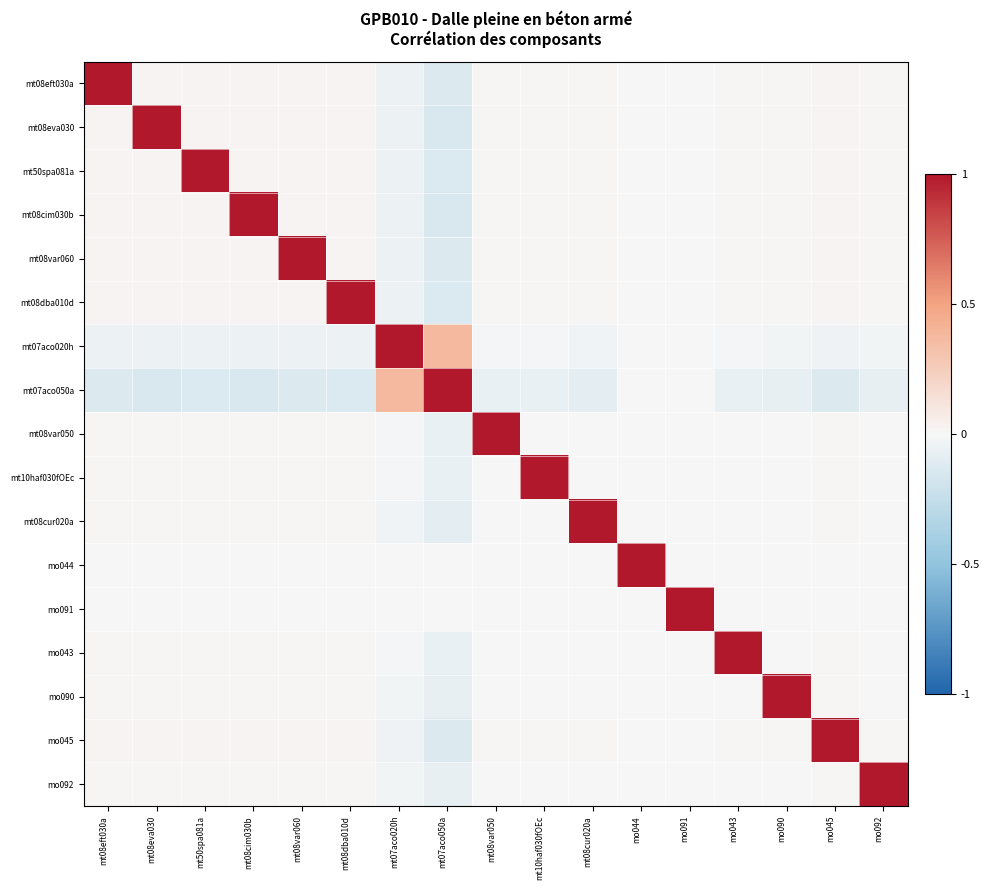

Reading right to left, extract all data points from this chart.

mt08eft030a: mo092=0.0	mo045=0.0	mo090=0.0	mo043=0.0	mo091=-0.0	mo044=-0.0	mt08cur020a=0.0	mt10haf030fOEc=0.0	mt08var050=0.0	mt07aco050a=-0.1	mt07aco020h=-0.0	mt08dba010d=0.0	mt08var060=0.0	mt08cim030b=0.0	mt50spa081a=0.0	mt08eva030=0.0	mt08eft030a=1.0
mt08eva030: mo092=0.0	mo045=0.0	mo090=0.0	mo043=0.0	mo091=-0.0	mo044=-0.0	mt08cur020a=0.0	mt10haf030fOEc=0.0	mt08var050=0.0	mt07aco050a=-0.1	mt07aco020h=-0.1	mt08dba010d=0.0	mt08var060=0.0	mt08cim030b=0.0	mt50spa081a=0.0	mt08eva030=1.0	mt08eft030a=0.0
mt50spa081a: mo092=0.0	mo045=0.0	mo090=0.0	mo043=0.0	mo091=-0.0	mo044=-0.0	mt08cur020a=0.0	mt10haf030fOEc=0.0	mt08var050=0.0	mt07aco050a=-0.1	mt07aco020h=-0.1	mt08dba010d=0.0	mt08var060=0.0	mt08cim030b=0.0	mt50spa081a=1.0	mt08eva030=0.0	mt08eft030a=0.0
mt08cim030b: mo092=0.0	mo045=0.0	mo090=0.0	mo043=0.0	mo091=-0.0	mo044=-0.0	mt08cur020a=0.0	mt10haf030fOEc=0.0	mt08var050=0.0	mt07aco050a=-0.1	mt07aco020h=-0.1	mt08dba010d=0.0	mt08var060=0.0	mt08cim030b=1.0	mt50spa081a=0.0	mt08eva030=0.0	mt08eft030a=0.0
mt08var060: mo092=0.0	mo045=0.0	mo090=0.0	mo043=0.0	mo091=-0.0	mo044=-0.0	mt08cur020a=0.0	mt10haf030fOEc=0.0	mt08var050=0.0	mt07aco050a=-0.1	mt07aco020h=-0.0	mt08dba010d=0.0	mt08var060=1.0	mt08cim030b=0.0	mt50spa081a=0.0	mt08eva030=0.0	mt08eft030a=0.0
mt08dba010d: mo092=0.0	mo045=0.0	mo090=0.0	mo043=0.0	mo091=-0.0	mo044=-0.0	mt08cur020a=0.0	mt10haf030fOEc=0.0	mt08var050=0.0	mt07aco050a=-0.1	mt07aco020h=-0.0	mt08dba010d=1.0	mt08var060=0.0	mt08cim030b=0.0	mt50spa081a=0.0	mt08eva030=0.0	mt08eft030a=0.0
mt07aco020h: mo092=-0.0	mo045=-0.0	mo090=-0.0	mo043=-0.0	mo091=0.0	mo044=0.0	mt08cur020a=-0.0	mt10haf030fOEc=-0.0	mt08var050=-0.0	mt07aco050a=0.4	mt07aco020h=1.0	mt08dba010d=-0.0	mt08var060=-0.0	mt08cim030b=-0.1	mt50spa081a=-0.1	mt08eva030=-0.1	mt08eft030a=-0.0
mt07aco050a: mo092=-0.1	mo045=-0.1	mo090=-0.1	mo043=-0.1	mo091=0.0	mo044=0.0	mt08cur020a=-0.1	mt10haf030fOEc=-0.1	mt08var050=-0.1	mt07aco050a=1.0	mt07aco020h=0.4	mt08dba010d=-0.1	mt08var060=-0.1	mt08cim030b=-0.1	mt50spa081a=-0.1	mt08eva030=-0.1	mt08eft030a=-0.1
mt08var050: mo092=0.0	mo045=0.0	mo090=0.0	mo043=0.0	mo091=-0.0	mo044=-0.0	mt08cur020a=0.0	mt10haf030fOEc=0.0	mt08var050=1.0	mt07aco050a=-0.1	mt07aco020h=-0.0	mt08dba010d=0.0	mt08var060=0.0	mt08cim030b=0.0	mt50spa081a=0.0	mt08eva030=0.0	mt08eft030a=0.0
mt10haf030fOEc: mo092=0.0	mo045=0.0	mo090=0.0	mo043=0.0	mo091=-0.0	mo044=-0.0	mt08cur020a=0.0	mt10haf030fOEc=1.0	mt08var050=0.0	mt07aco050a=-0.1	mt07aco020h=-0.0	mt08dba010d=0.0	mt08var060=0.0	mt08cim030b=0.0	mt50spa081a=0.0	mt08eva030=0.0	mt08eft030a=0.0
mt08cur020a: mo092=0.0	mo045=0.0	mo090=0.0	mo043=0.0	mo091=-0.0	mo044=-0.0	mt08cur020a=1.0	mt10haf030fOEc=0.0	mt08var050=0.0	mt07aco050a=-0.1	mt07aco020h=-0.0	mt08dba010d=0.0	mt08var060=0.0	mt08cim030b=0.0	mt50spa081a=0.0	mt08eva030=0.0	mt08eft030a=0.0
mo044: mo092=-0.0	mo045=-0.0	mo090=-0.0	mo043=-0.0	mo091=0.0	mo044=1.0	mt08cur020a=-0.0	mt10haf030fOEc=-0.0	mt08var050=-0.0	mt07aco050a=0.0	mt07aco020h=0.0	mt08dba010d=-0.0	mt08var060=-0.0	mt08cim030b=-0.0	mt50spa081a=-0.0	mt08eva030=-0.0	mt08eft030a=-0.0
mo091: mo092=-0.0	mo045=-0.0	mo090=-0.0	mo043=-0.0	mo091=1.0	mo044=0.0	mt08cur020a=-0.0	mt10haf030fOEc=-0.0	mt08var050=-0.0	mt07aco050a=0.0	mt07aco020h=0.0	mt08dba010d=-0.0	mt08var060=-0.0	mt08cim030b=-0.0	mt50spa081a=-0.0	mt08eva030=-0.0	mt08eft030a=-0.0
mo043: mo092=0.0	mo045=0.0	mo090=0.0	mo043=1.0	mo091=-0.0	mo044=-0.0	mt08cur020a=0.0	mt10haf030fOEc=0.0	mt08var050=0.0	mt07aco050a=-0.1	mt07aco020h=-0.0	mt08dba010d=0.0	mt08var060=0.0	mt08cim030b=0.0	mt50spa081a=0.0	mt08eva030=0.0	mt08eft030a=0.0
mo090: mo092=0.0	mo045=0.0	mo090=1.0	mo043=0.0	mo091=-0.0	mo044=-0.0	mt08cur020a=0.0	mt10haf030fOEc=0.0	mt08var050=0.0	mt07aco050a=-0.1	mt07aco020h=-0.0	mt08dba010d=0.0	mt08var060=0.0	mt08cim030b=0.0	mt50spa081a=0.0	mt08eva030=0.0	mt08eft030a=0.0
mo045: mo092=0.0	mo045=1.0	mo090=0.0	mo043=0.0	mo091=-0.0	mo044=-0.0	mt08cur020a=0.0	mt10haf030fOEc=0.0	mt08var050=0.0	mt07aco050a=-0.1	mt07aco020h=-0.0	mt08dba010d=0.0	mt08var060=0.0	mt08cim030b=0.0	mt50spa081a=0.0	mt08eva030=0.0	mt08eft030a=0.0
mo092: mo092=1.0	mo045=0.0	mo090=0.0	mo043=0.0	mo091=-0.0	mo044=-0.0	mt08cur020a=0.0	mt10haf030fOEc=0.0	mt08var050=0.0	mt07aco050a=-0.1	mt07aco020h=-0.0	mt08dba010d=0.0	mt08var060=0.0	mt08cim030b=0.0	mt50spa081a=0.0	mt08eva030=0.0	mt08eft030a=0.0